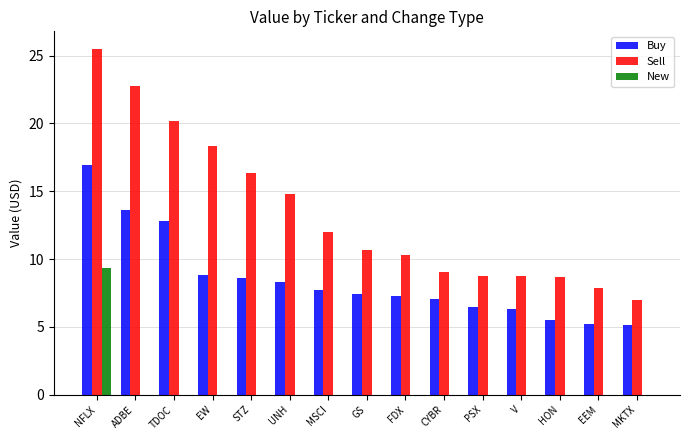

Which series has the largest total across all categories?

Sell